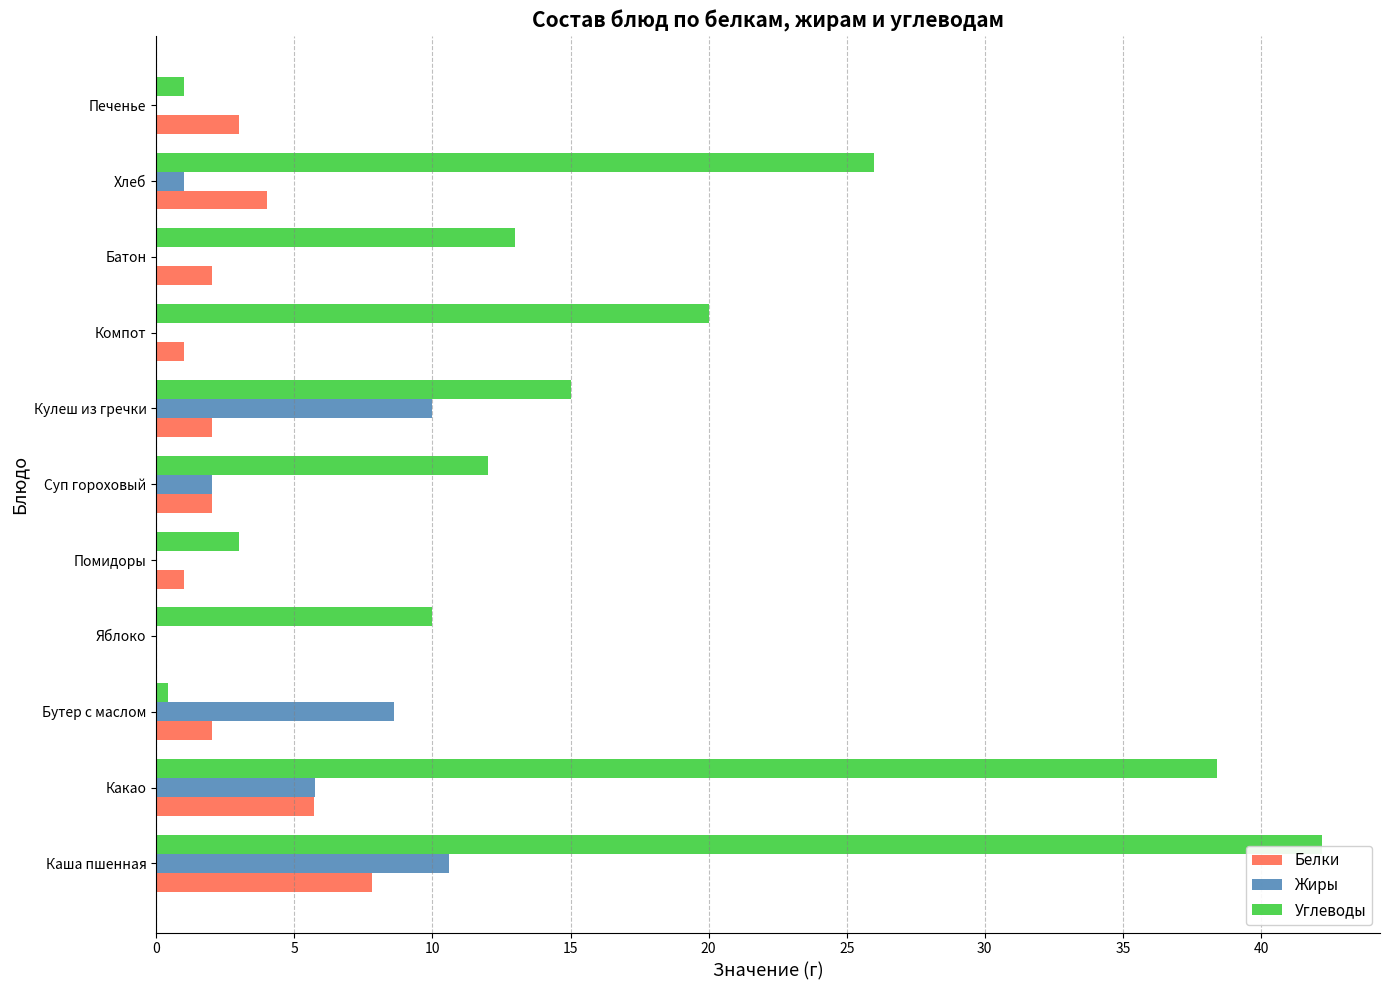

Which series changed the most between Кулеш из гречки and Батон?

Жиры